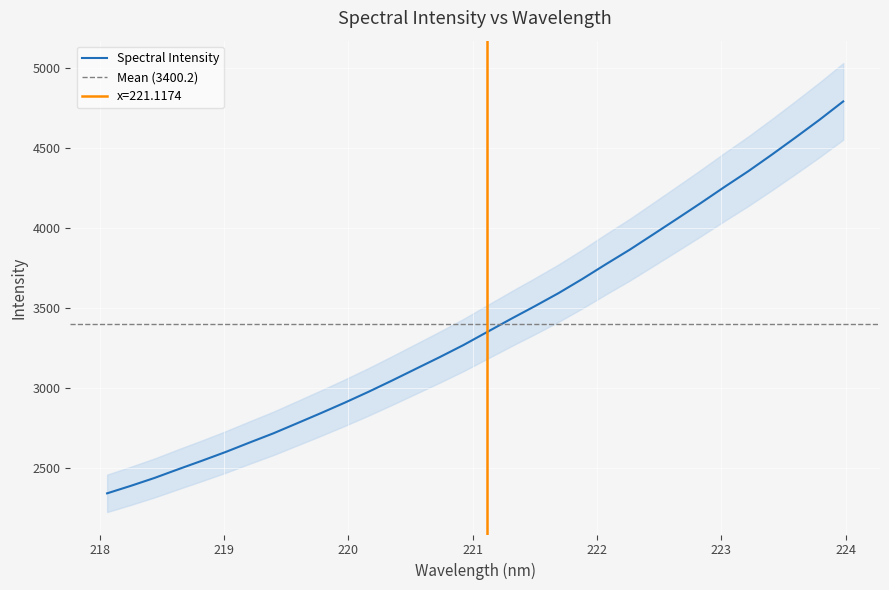

Read the value at 222.263.

3864.6